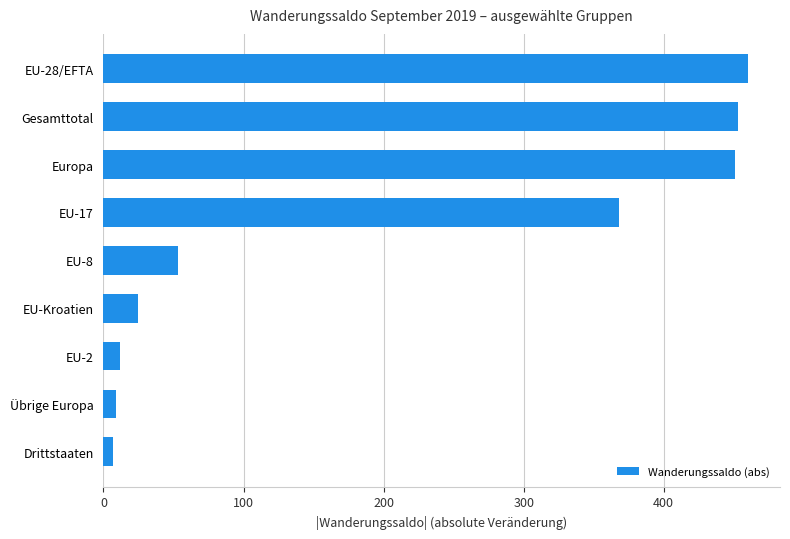

What is the minimum value shown in the chart?

7